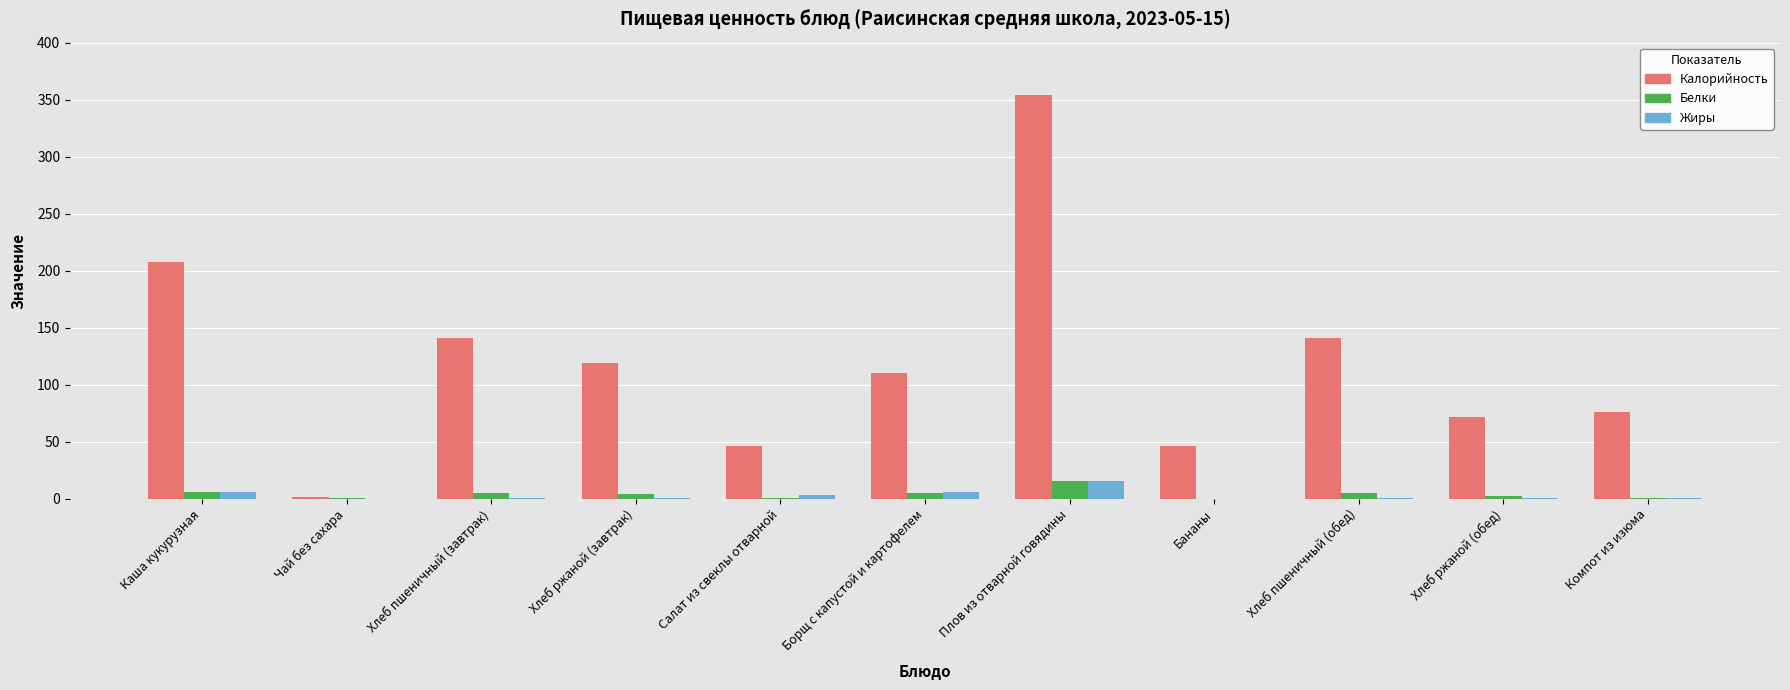

At which category does the chart reach its peak across all series?

Плов из отварной говядины